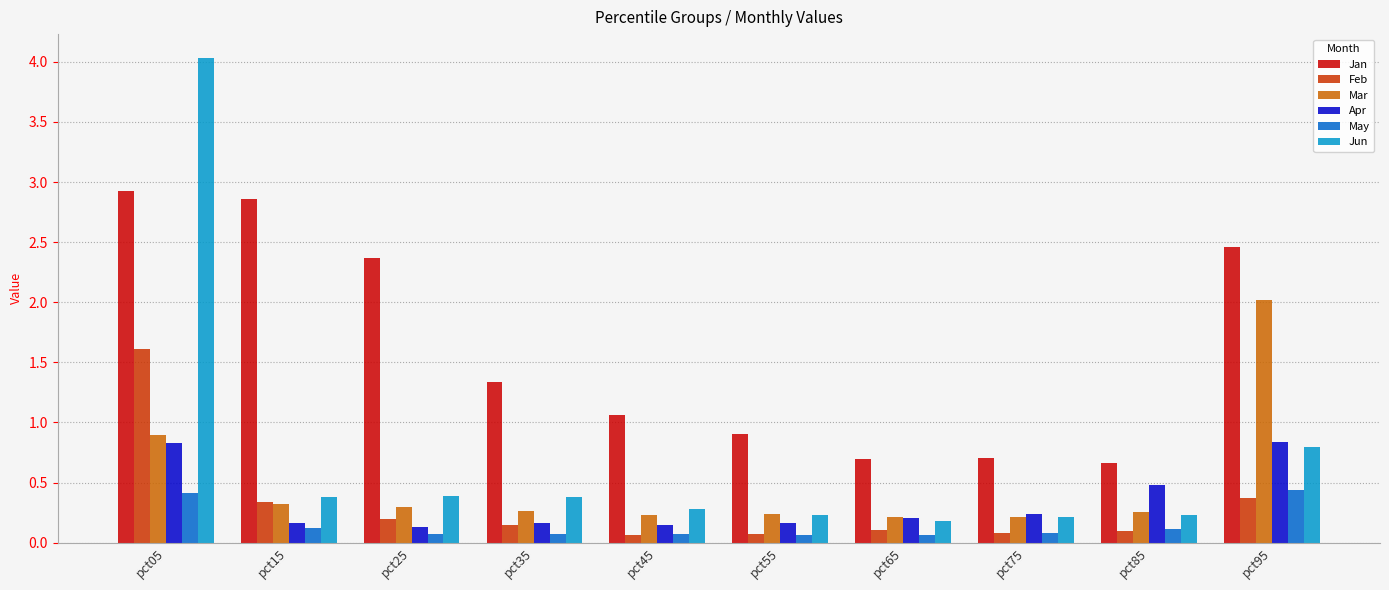

What is the spread (max minus min) of values at pct45?

1.0